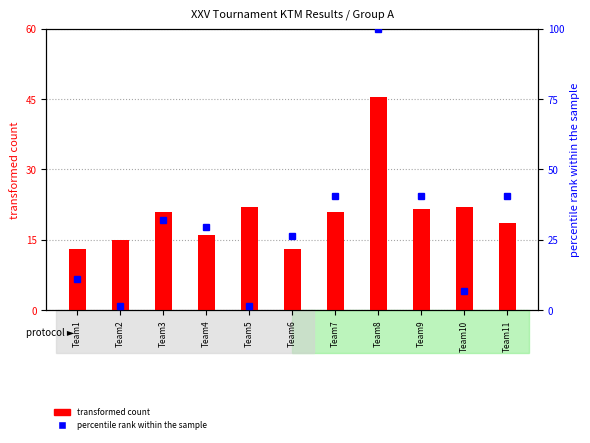

Reading left to right, transcribe all the data shown in this chart.

transformed count: Team1=13.0	Team2=15.0	Team3=21.0	Team4=16.0	Team5=22.0	Team6=13.0	Team7=21.0	Team8=45.5	Team9=21.5	Team10=22.0	Team11=18.5
percentile rank within the sample: Team1=11.0	Team2=1.7	Team3=32.2	Team4=29.7	Team5=1.7	Team6=26.3	Team7=40.7	Team8=100.0	Team9=40.7	Team10=6.8	Team11=40.7